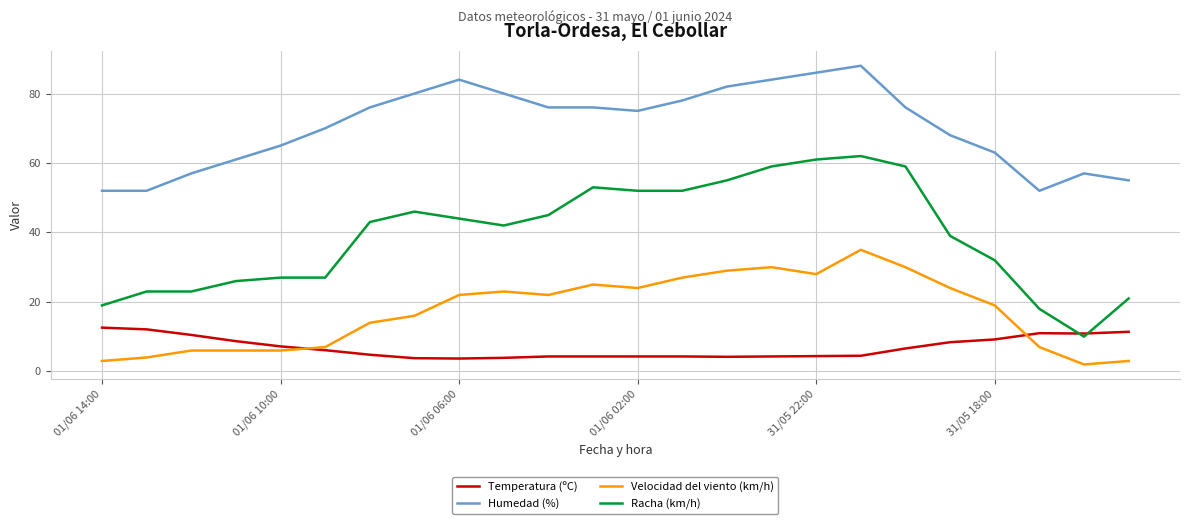

What is the maximum value shown in the chart?

88.0